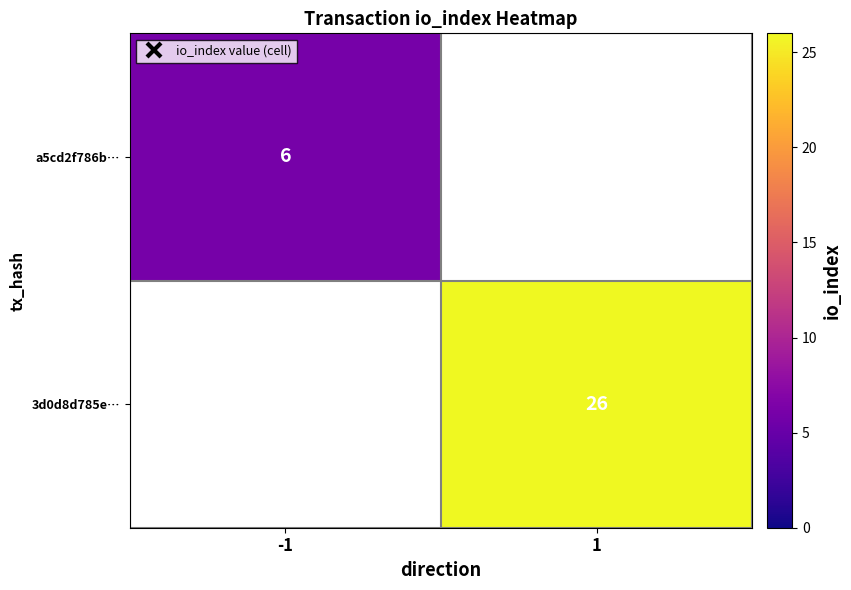

Is it true that a5cd2f786b… equals 6 at -1?

True